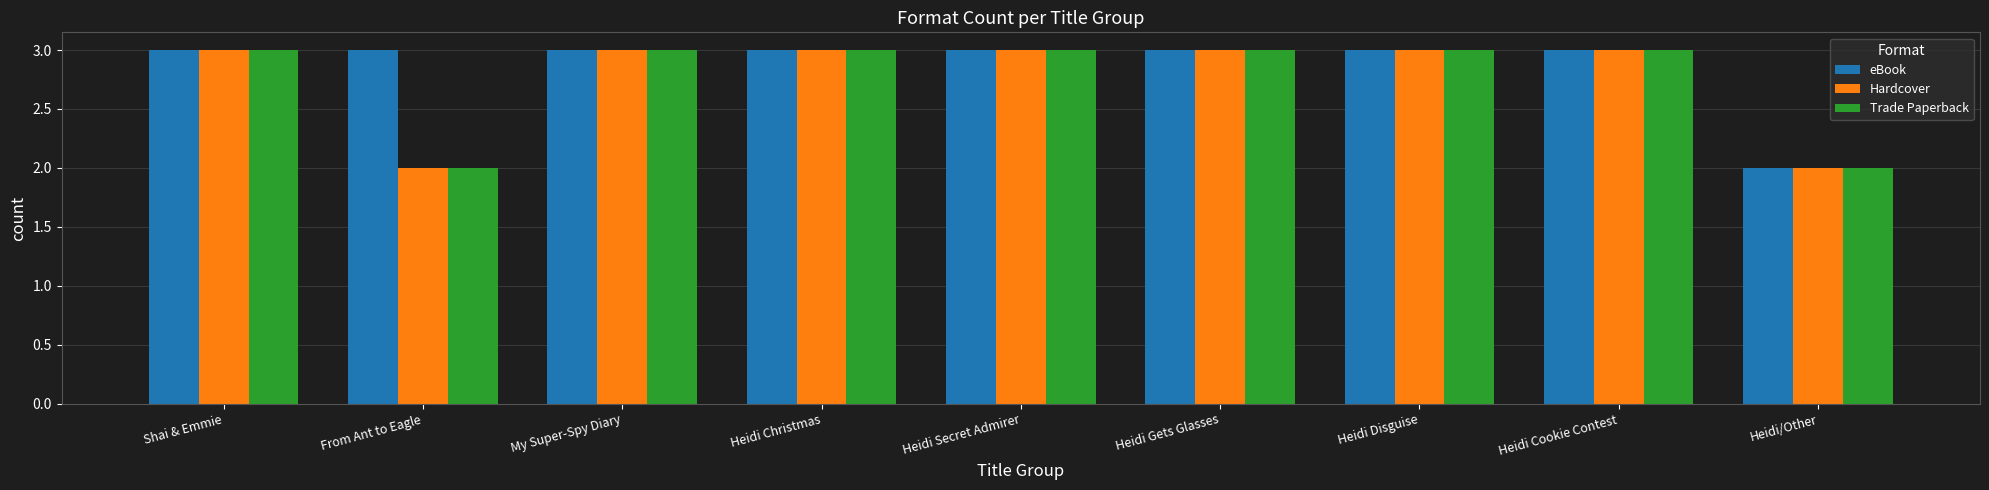

What is the greatest value displayed?

3